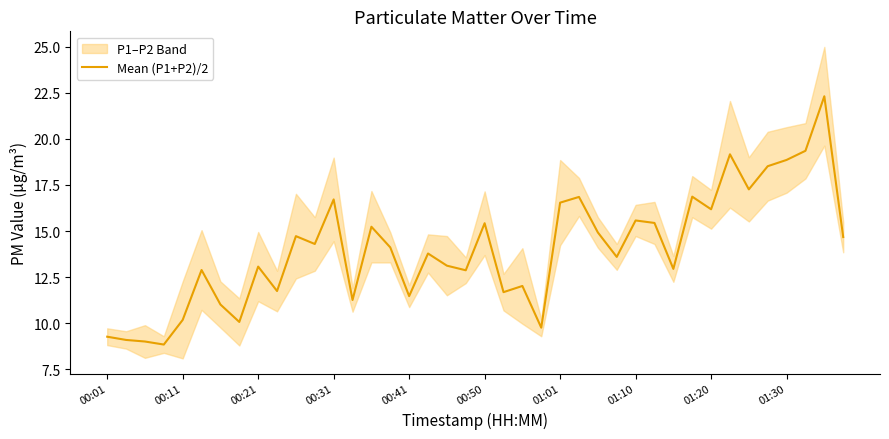

What is the difference between the values at 37 and 00:01?

10.1